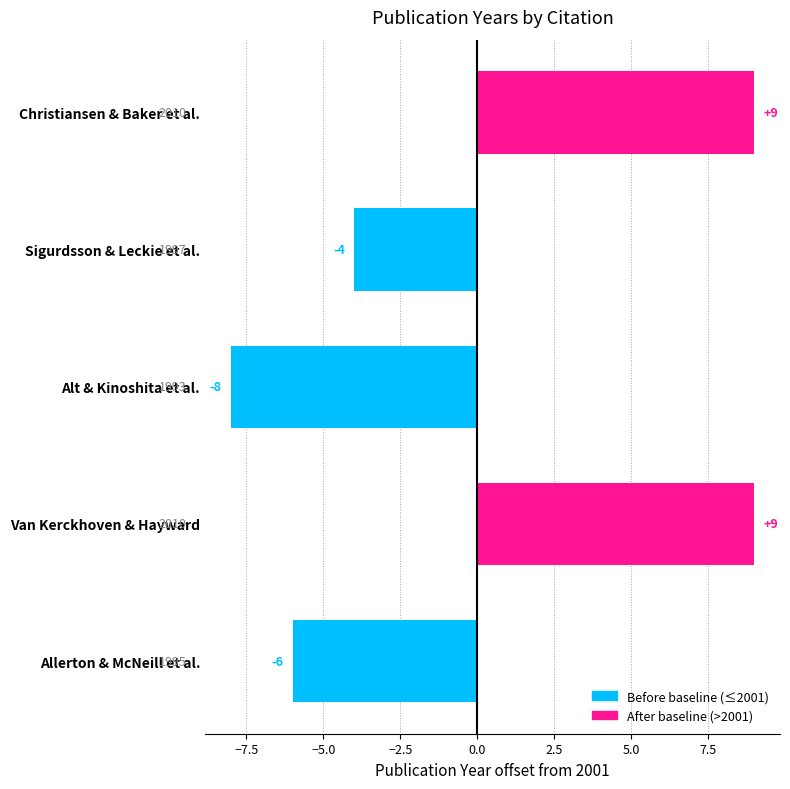

Read the value at Christiansen & Baker et al., to the nearest 10.

10